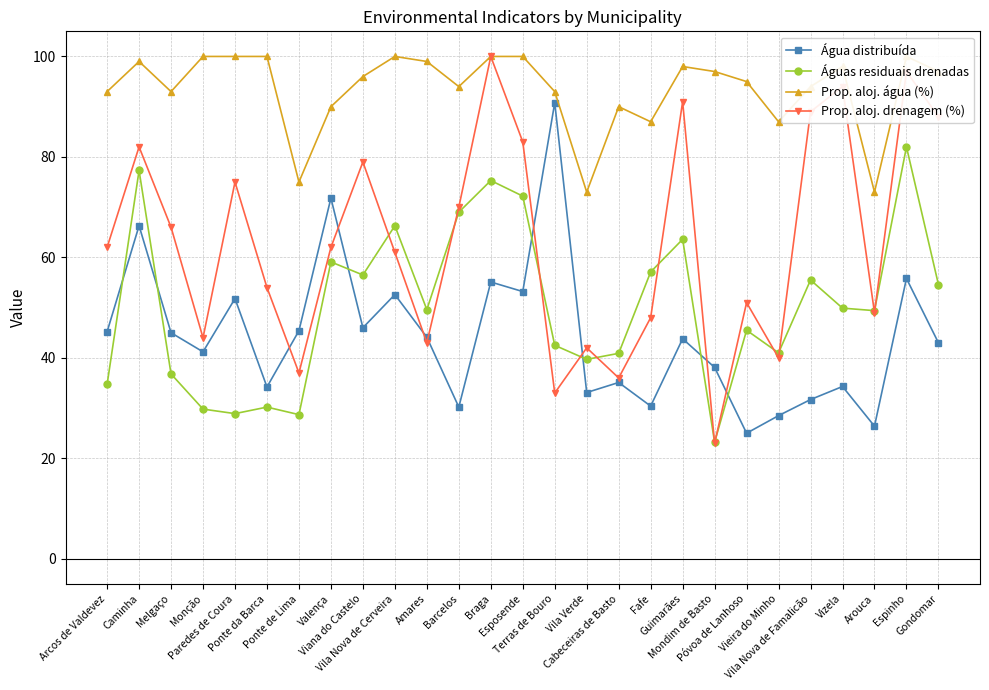

What is the difference between the highest and lowest values at Arcos de Valdevez?

58.3